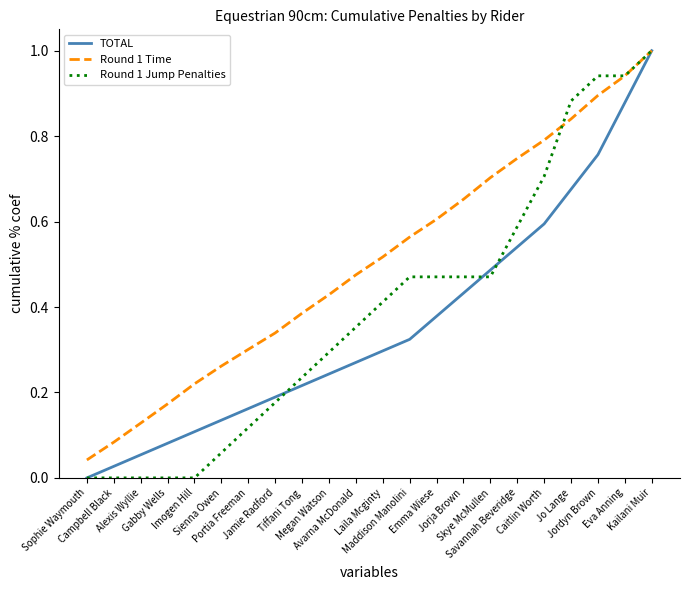

Which series has the largest total across all categories?

Round 1 Time